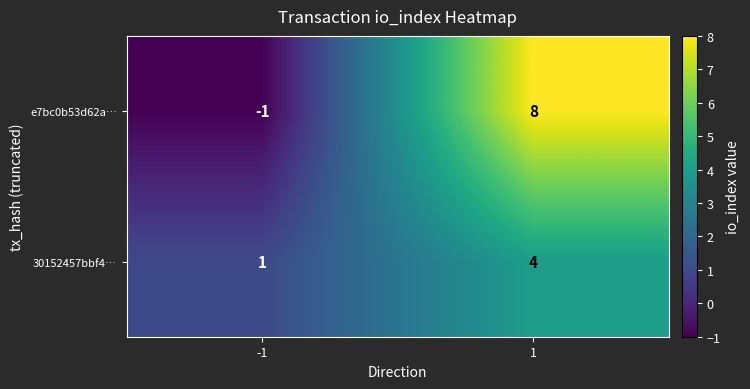

Reading right to left, extract all data points from this chart.

e7bc0b53d62a…: 8	-1
30152457bbf4…: 4	1